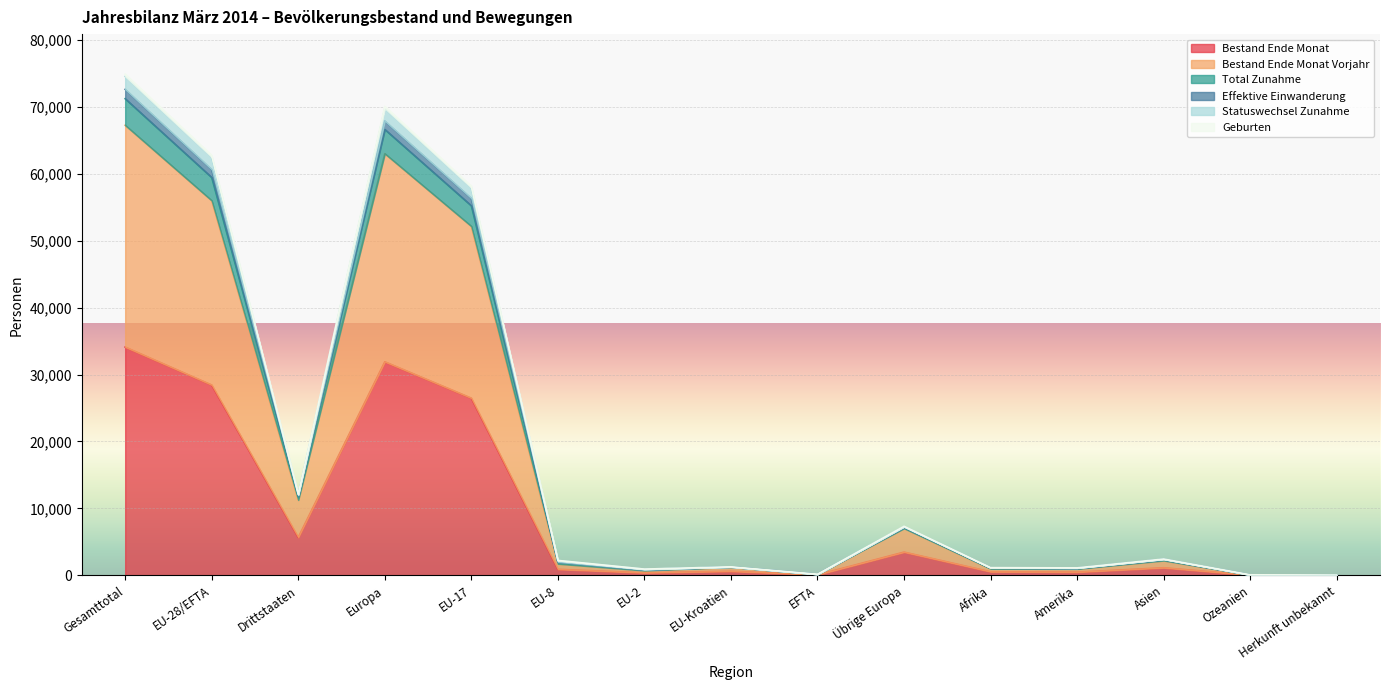

Is the value of Geburten at Herkunft unbekannt greater than the value of Bestand Ende Monat Vorjahr at Asien?

No